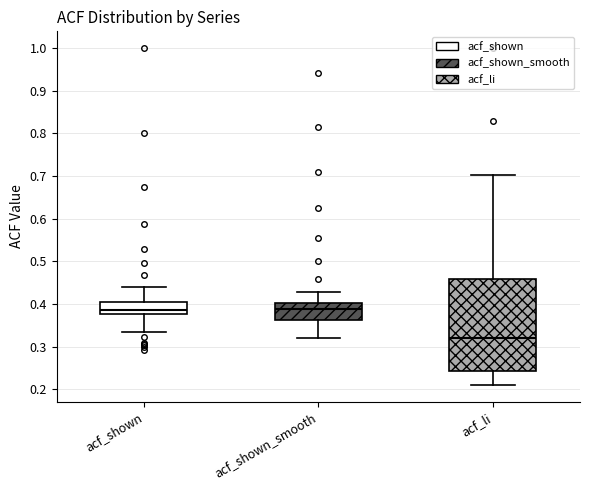

Reading left to right, read every box against the y-axis: the position of its median line, the range the box covers, and the ends of its whiskers. The values are not printed on the chart, so give them approximately, as read against the axis.

acf_shown: median 0.38 (just above the box's lower edge), box 0.38 to 0.41, whiskers 0.33 to 0.44
acf_shown_smooth: median 0.39, box 0.36 to 0.40, whiskers 0.32 to 0.43
acf_li: median 0.32, box 0.24 to 0.46, whiskers 0.21 to 0.70